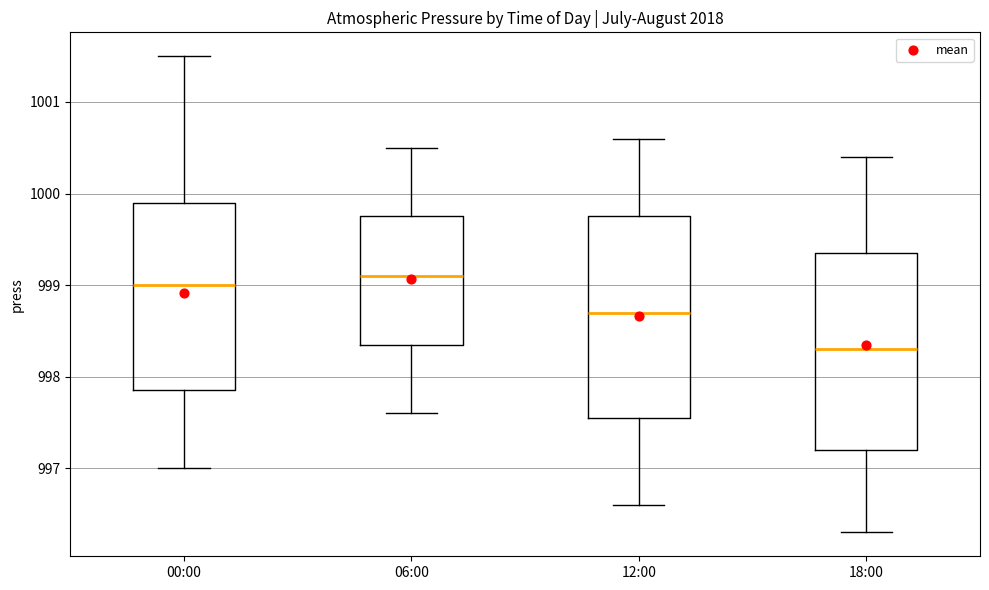

Reading left to right, read every box against the y-axis: the position of its median line, the range the box covers, and the ends of its whiskers. The values are not printed on the chart, so give them approximately, as read against the axis.

00:00: median 999.0, box 997.9 to 999.9, whiskers 997.0 to 1001.5
06:00: median 999.1, box 998.4 to 999.8, whiskers 997.6 to 1000.5
12:00: median 998.7, box 997.6 to 999.8, whiskers 996.6 to 1000.6
18:00: median 998.3, box 997.2 to 999.4, whiskers 996.3 to 1000.4